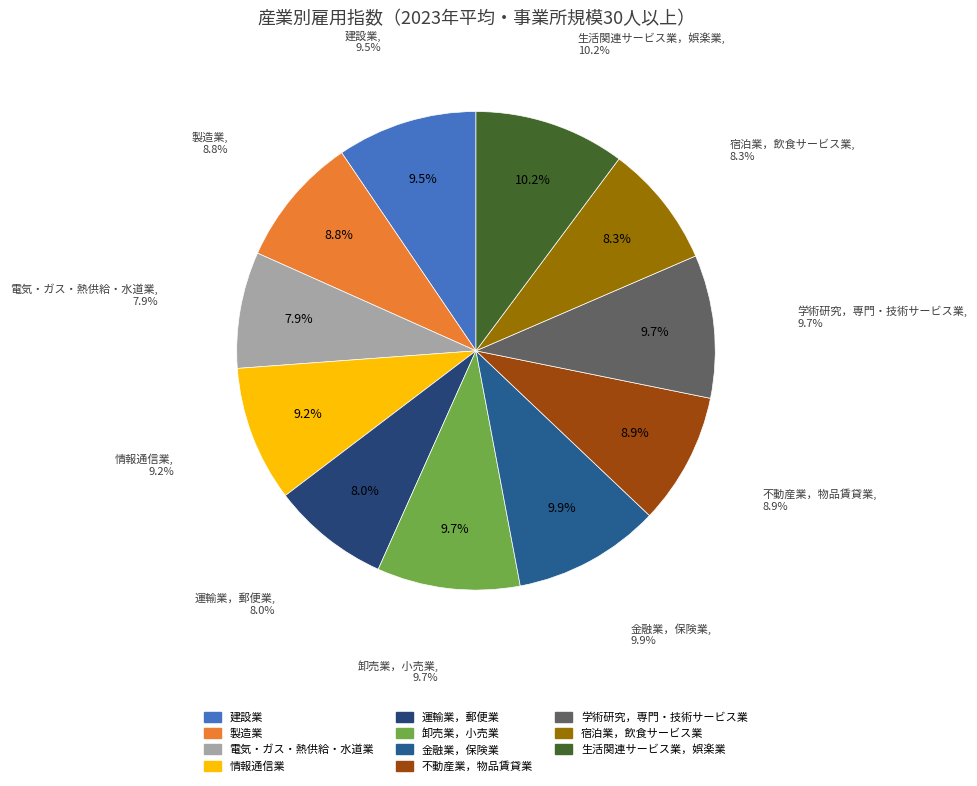

Approximately how many times larger is the value at 宿泊業，飲食サービス業 compared to 情報通信業?

0.9